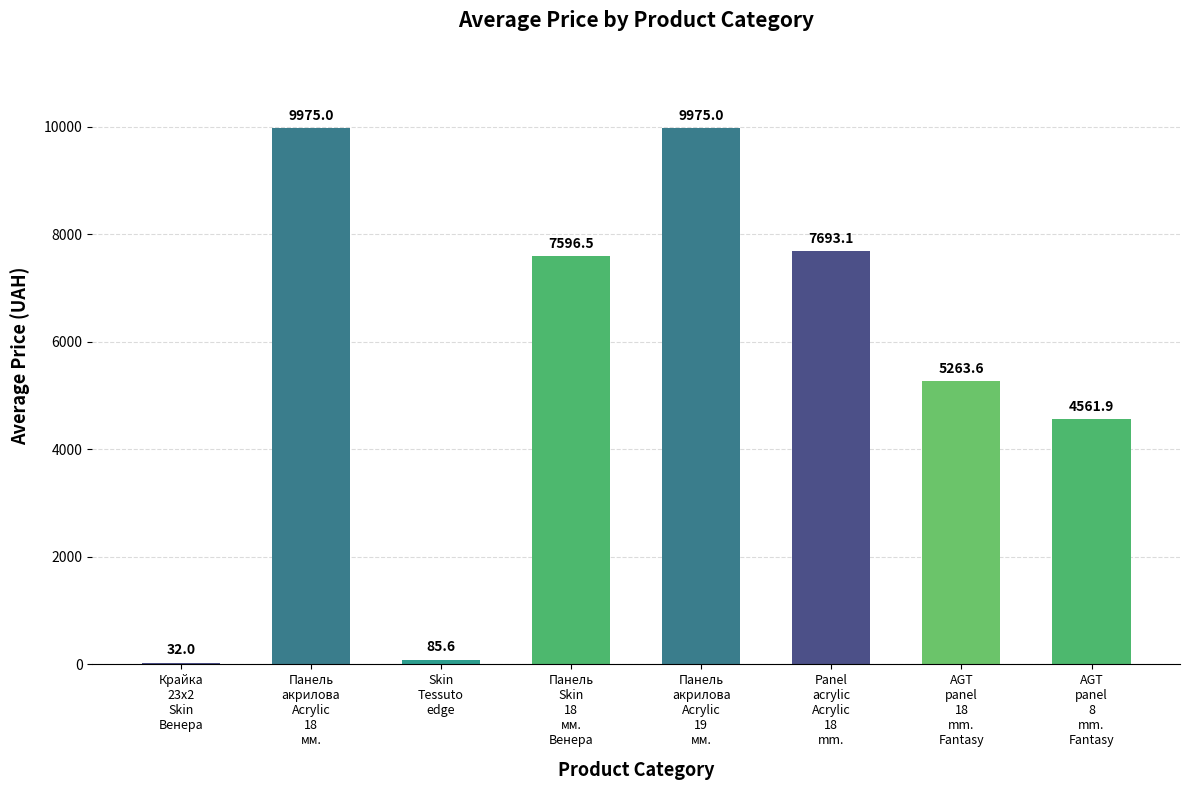

How many data points does each series have?

8